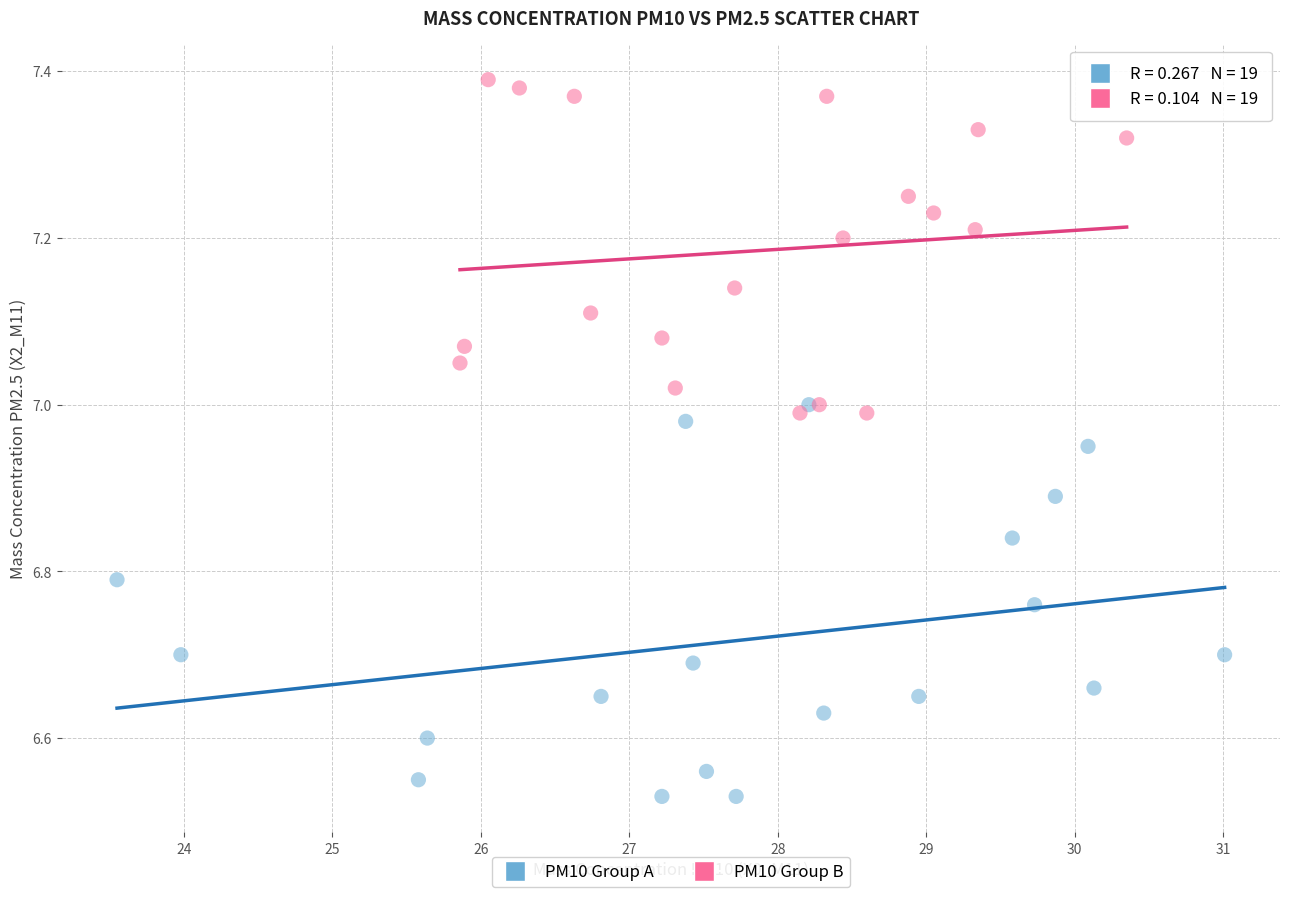

Which series reaches the maximum Y coordinate?

PM10 Group B